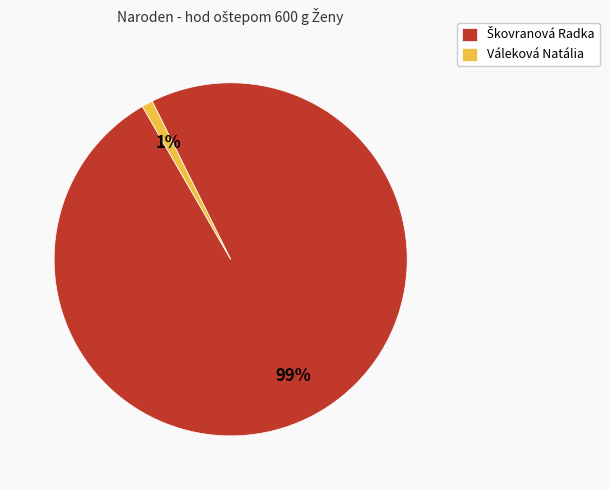

To the nearest percent, what percentage of the pie is Váleková Natália?

1%